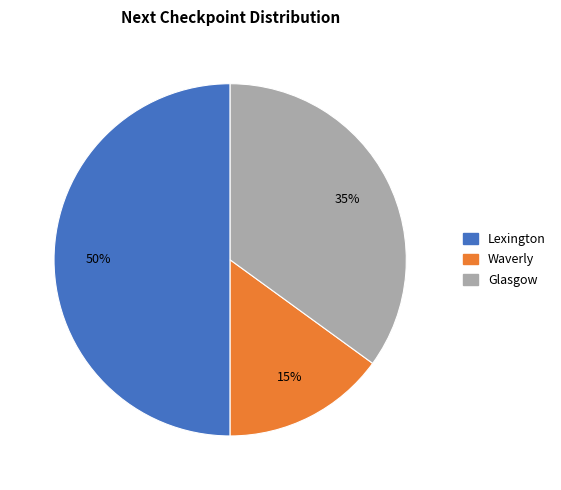

Which slice is the largest?

Lexington